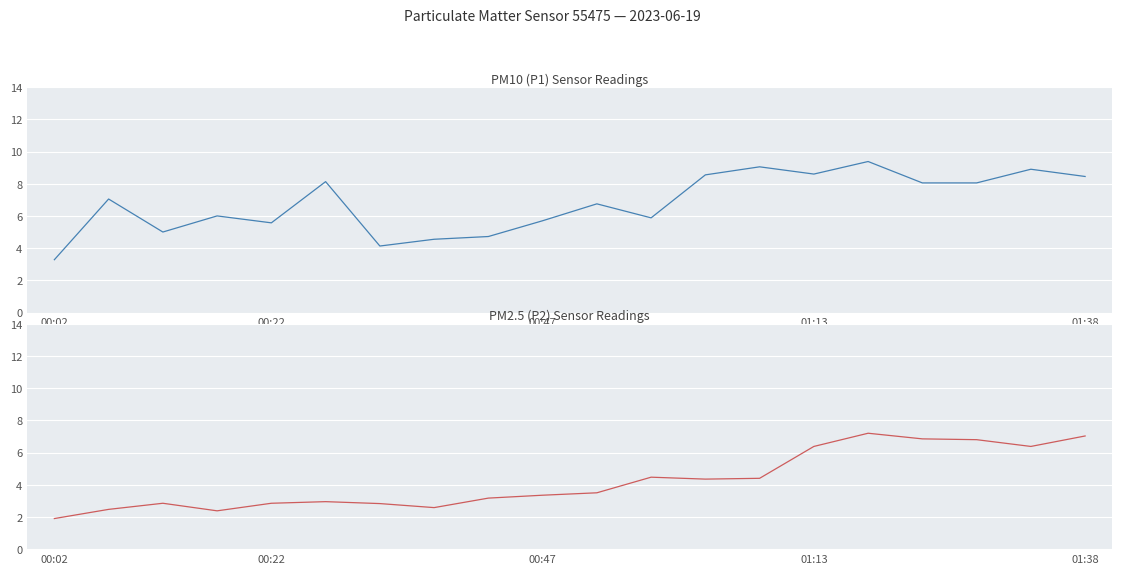

How many values in the P2 series are below 3?

8